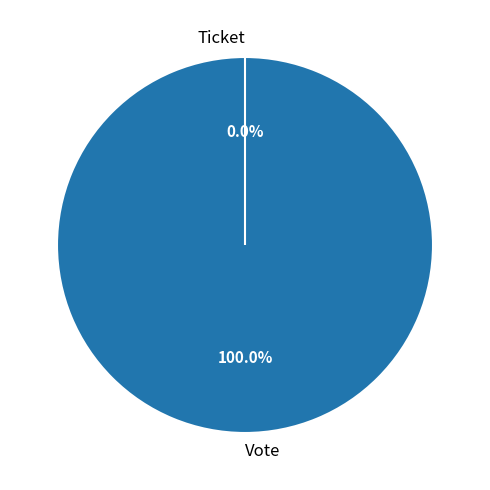

Is the sum of Vote and Ticket greater than half?

Yes